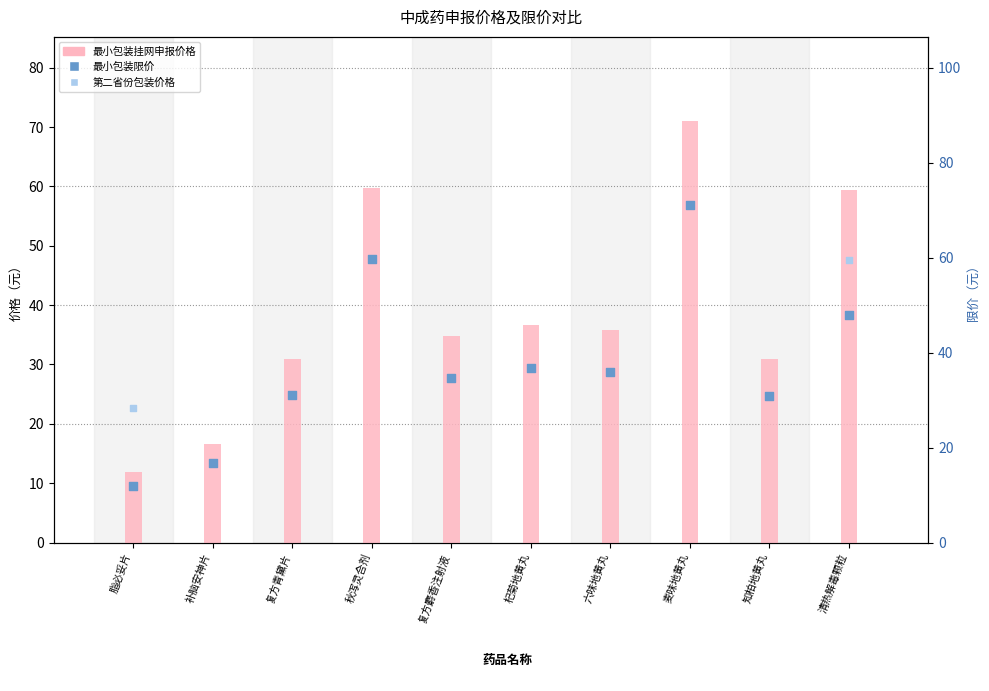

What is the total value across all series at 复方青黛片?

93.0